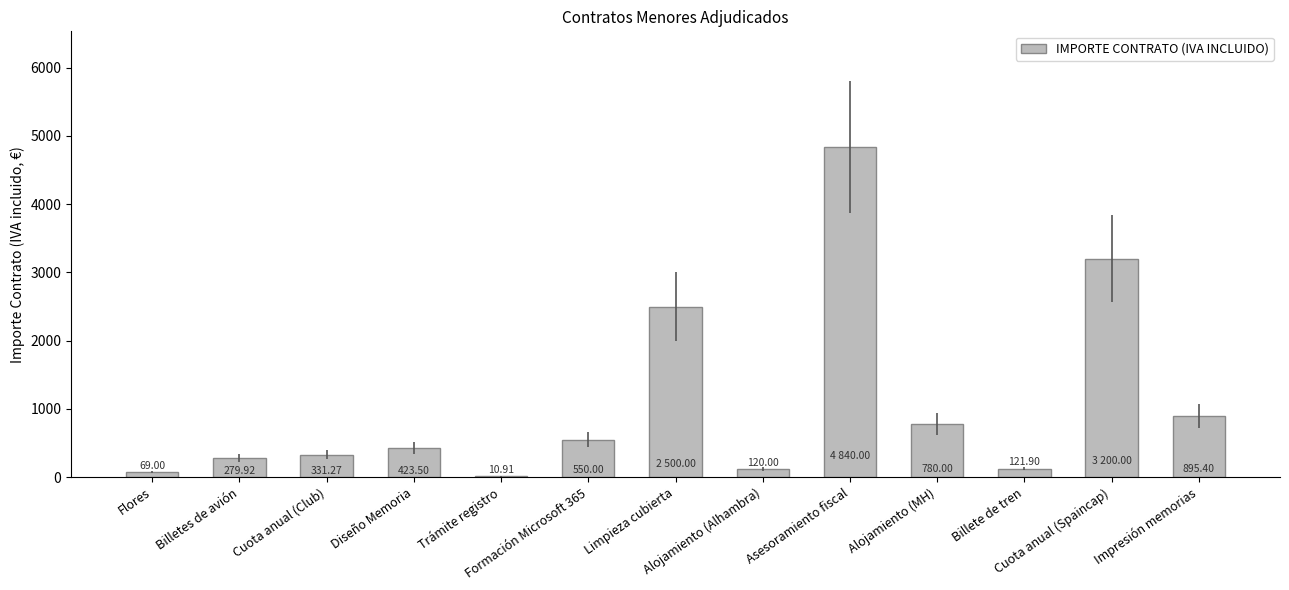

True or false: the data shows 787.0 at Formación Microsoft 365.

False